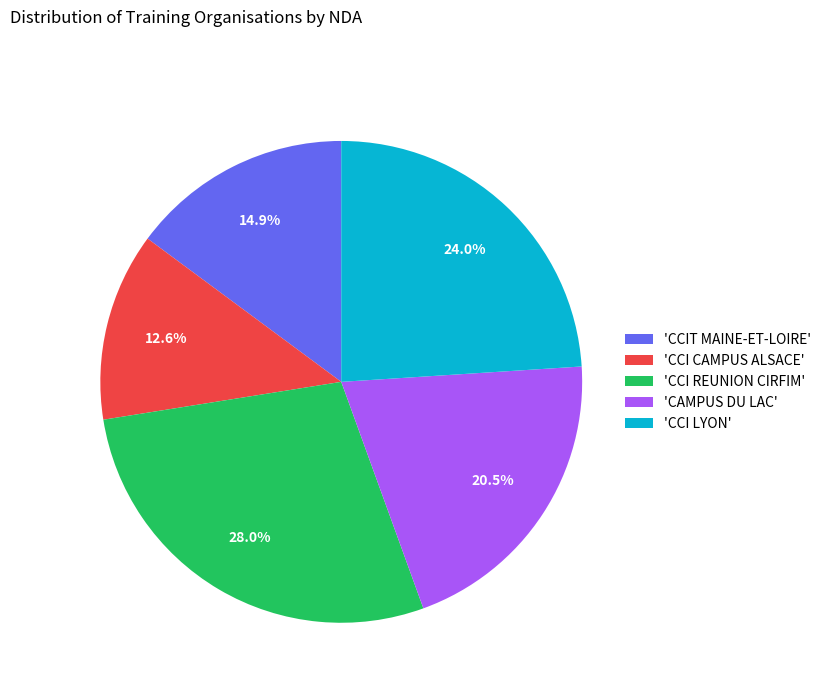

Which slice is the smallest?

'CCI CAMPUS ALSACE'